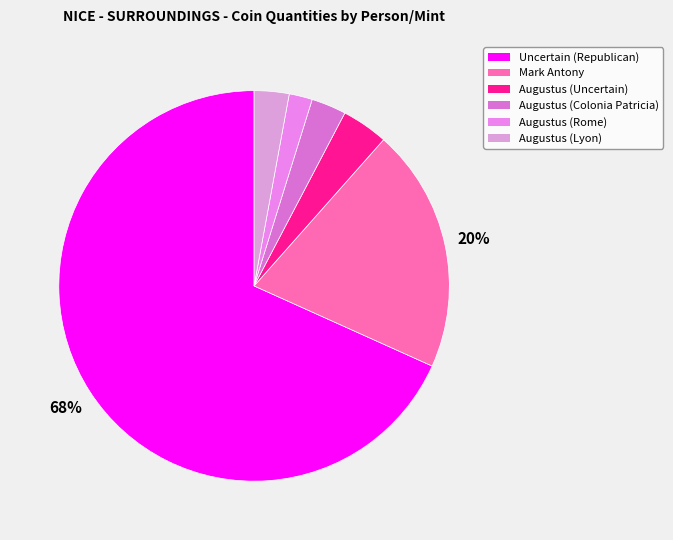

To the nearest percent, what is the difference between the largest and smallest slice percentages?

66%